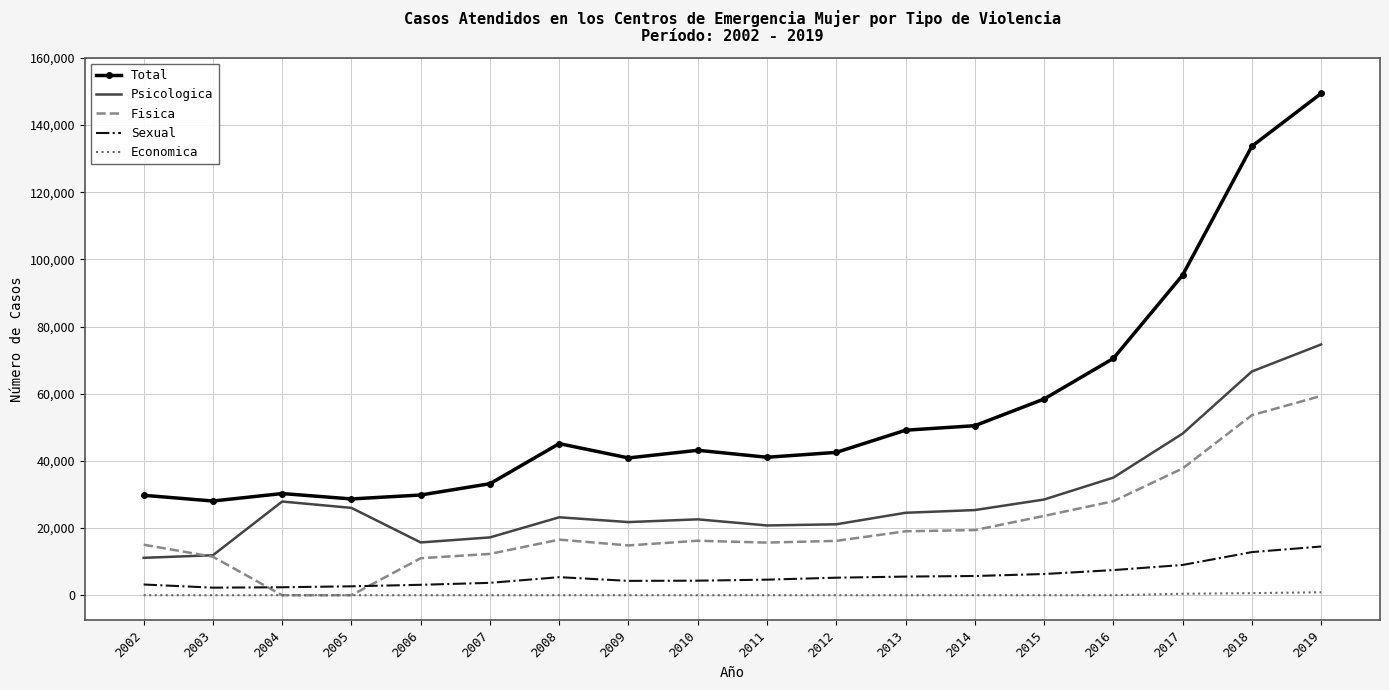

What is the sum of the Total values at 2013 and 2010?

92297